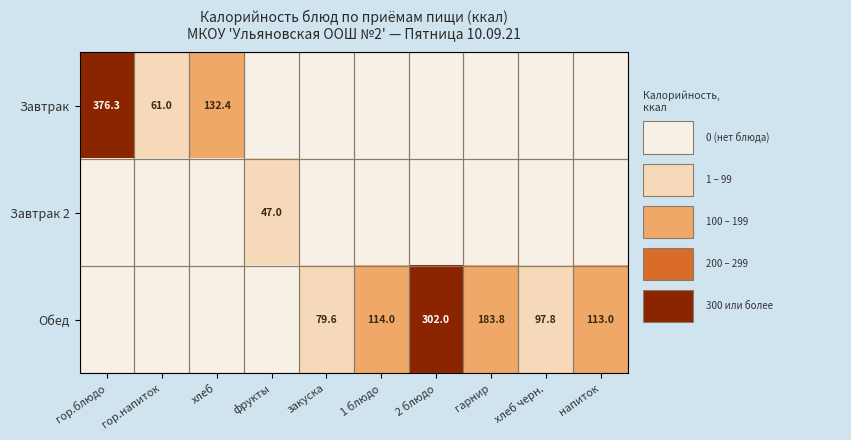

The value of Обед at закуска is 79.6. True or false?

True